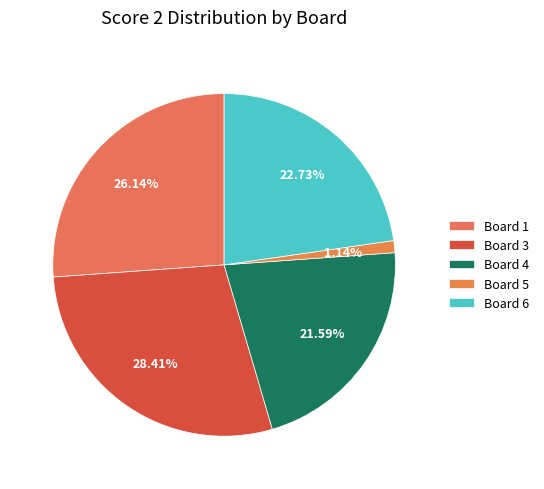

Combined, what portion of the pie is Board 3 and Board 5?

29.5%